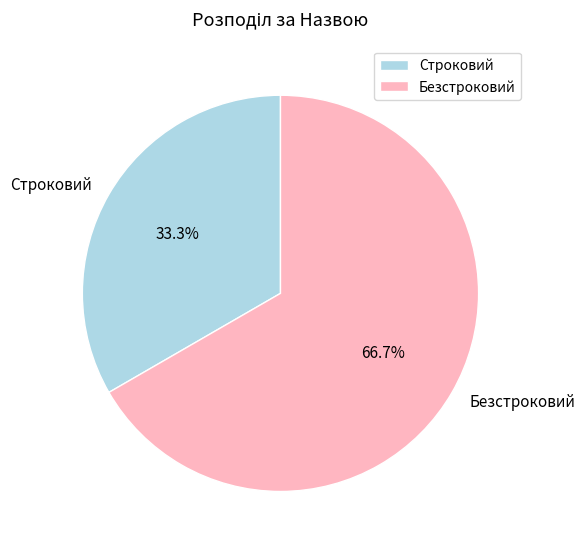

Which category has the smallest portion of the pie?

Строковий